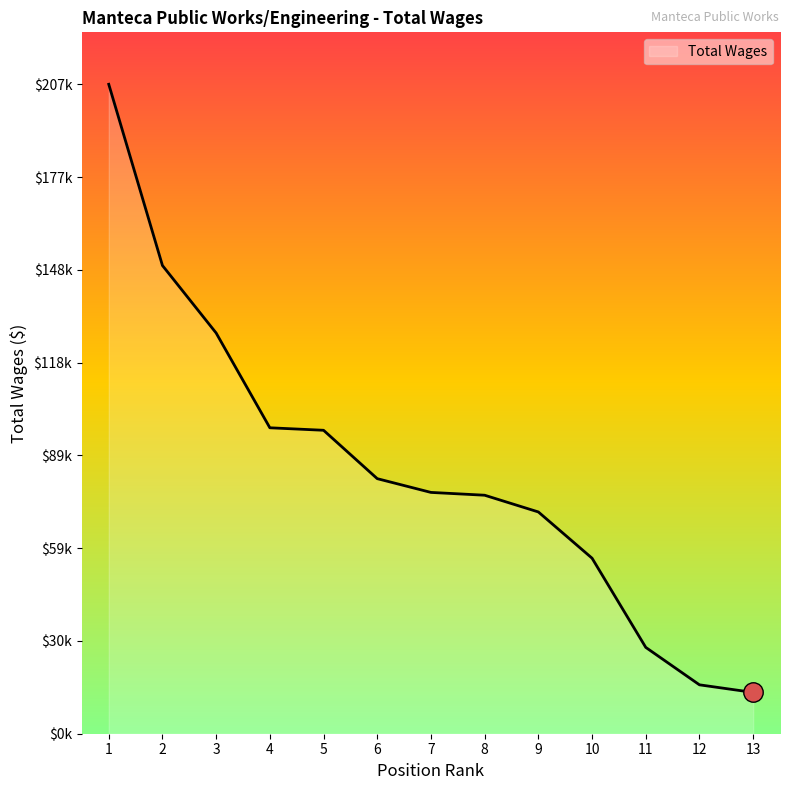

What is the sum of all values?

1095650